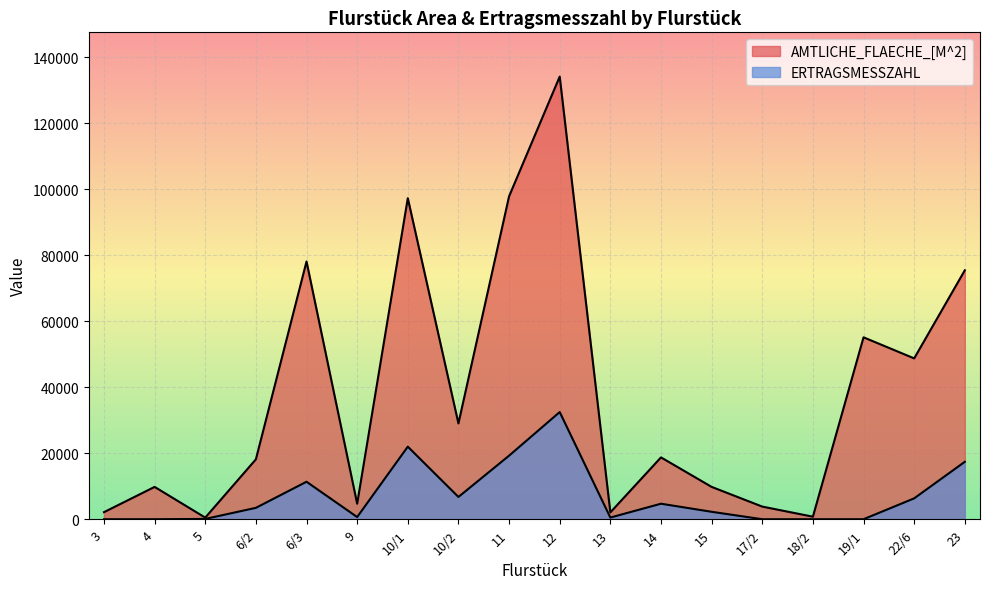

What is the label of the 9th point from the left?

11